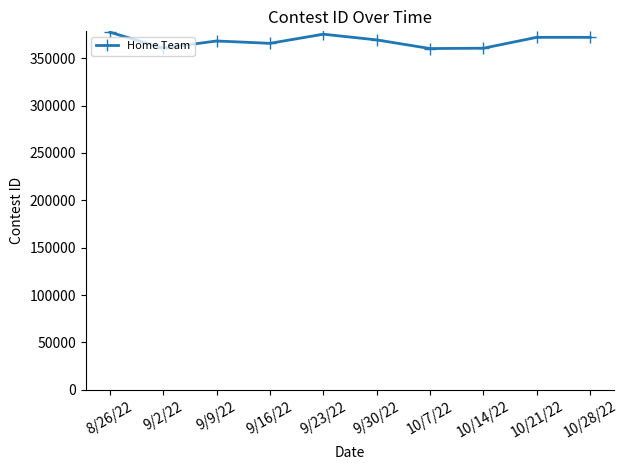

What is the smallest value displayed?

360242